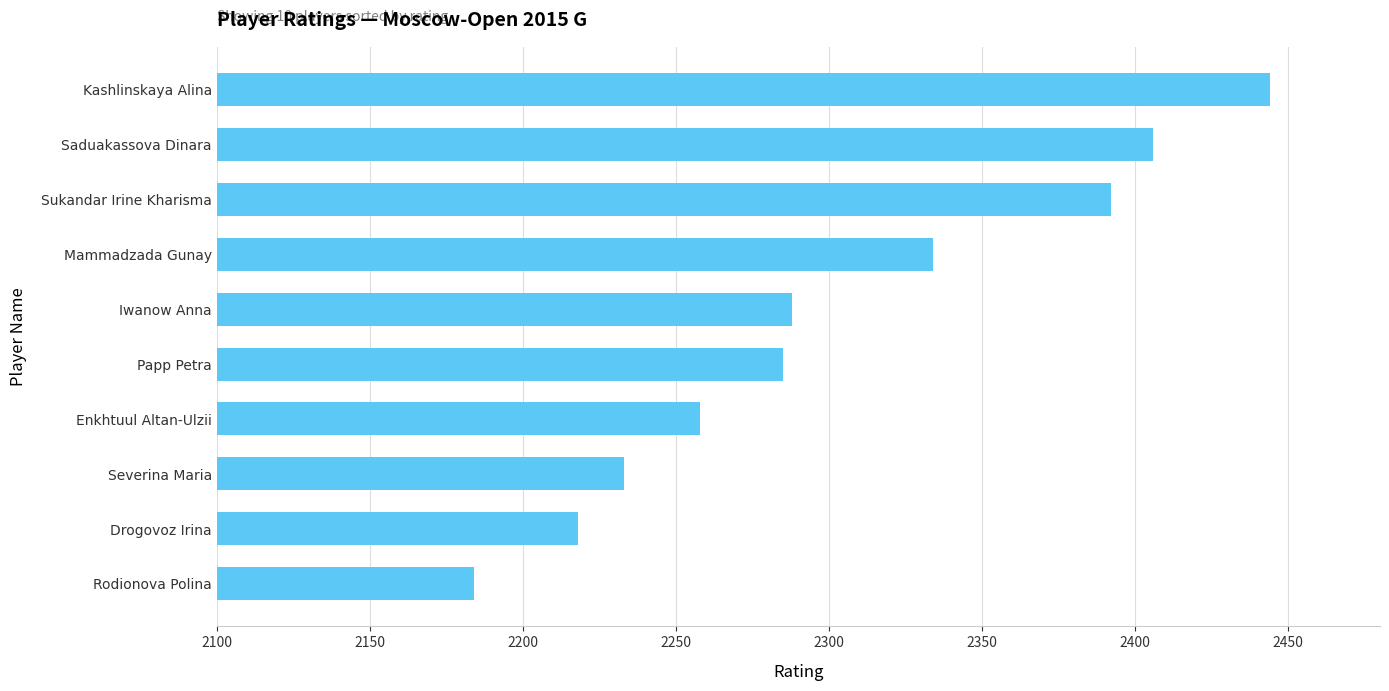

At which category does the chart reach its peak across all series?

Kashlinskaya Alina